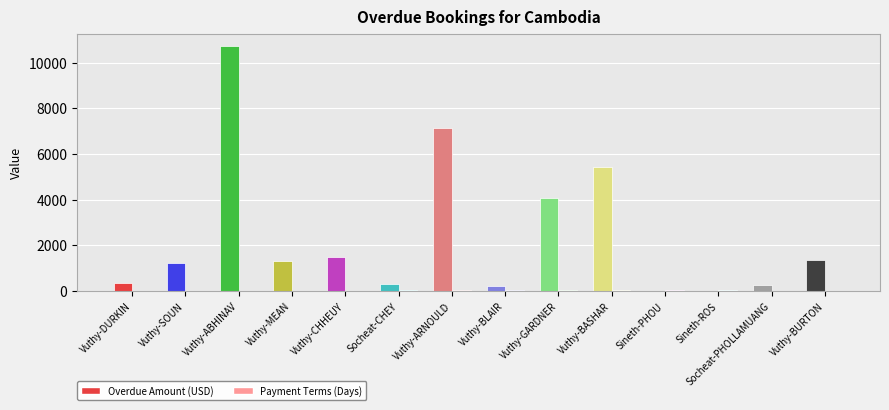

What is the sum of the Payment Terms (Days) values at Vuthy-BASHAR and Vuthy-CHHEUY?

45